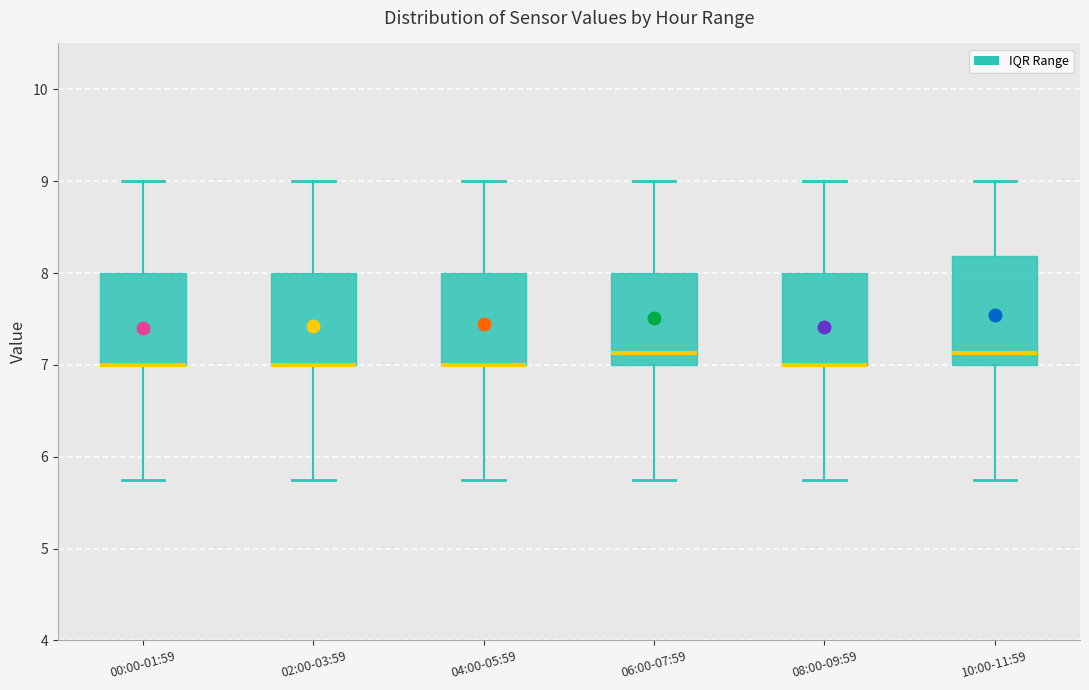

Reading left to right, transcribe this box plot: for each box, give where its median line is, the range the box spans, and where its two whiskers end, as read against the y-axis. The values are not printed on the chart, so give them approximately, as read against the axis.

00:00-01:59: median 7.0 (drawn on the box's lower edge), box 7.0 to 8.0, whiskers 5.8 to 9.0
02:00-03:59: median 7.0 (drawn on the box's lower edge), box 7.0 to 8.0, whiskers 5.8 to 9.0
04:00-05:59: median 7.0 (drawn on the box's lower edge), box 7.0 to 8.0, whiskers 5.8 to 9.0
06:00-07:59: median 7.1, box 7.0 to 8.0, whiskers 5.8 to 9.0
08:00-09:59: median 7.0 (drawn on the box's lower edge), box 7.0 to 8.0, whiskers 5.8 to 9.0
10:00-11:59: median 7.1, box 7.0 to 8.2, whiskers 5.8 to 9.0